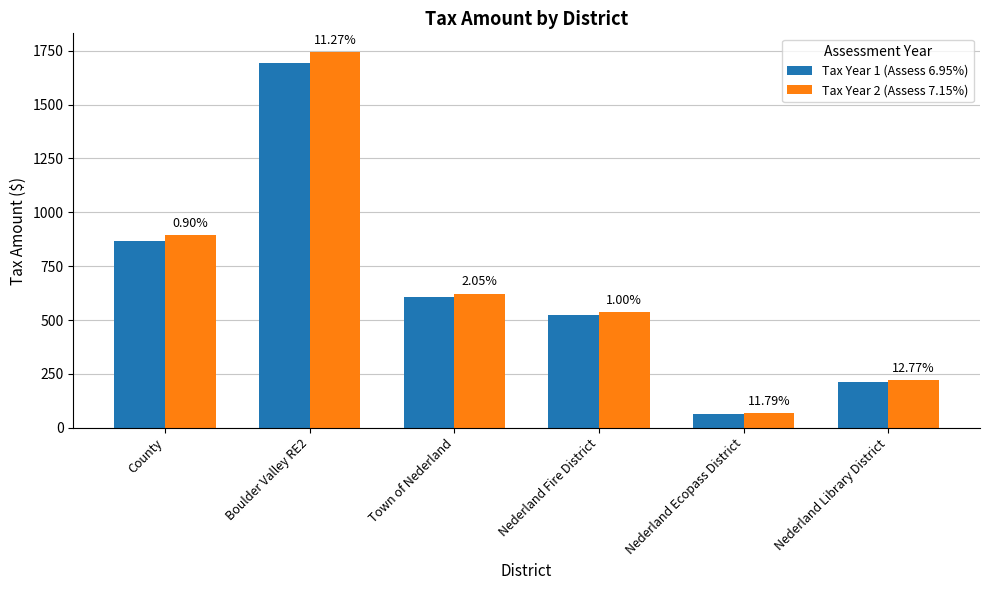

Reading right to left, what are all the values shown in this chart?

Tax Year 1 (Assess 6.95%): 213.5	64.8	521.1	605.1	1695.1	867.7
Tax Year 2 (Assess 7.15%): 219.6	66.7	536.1	622.5	1743.9	892.6